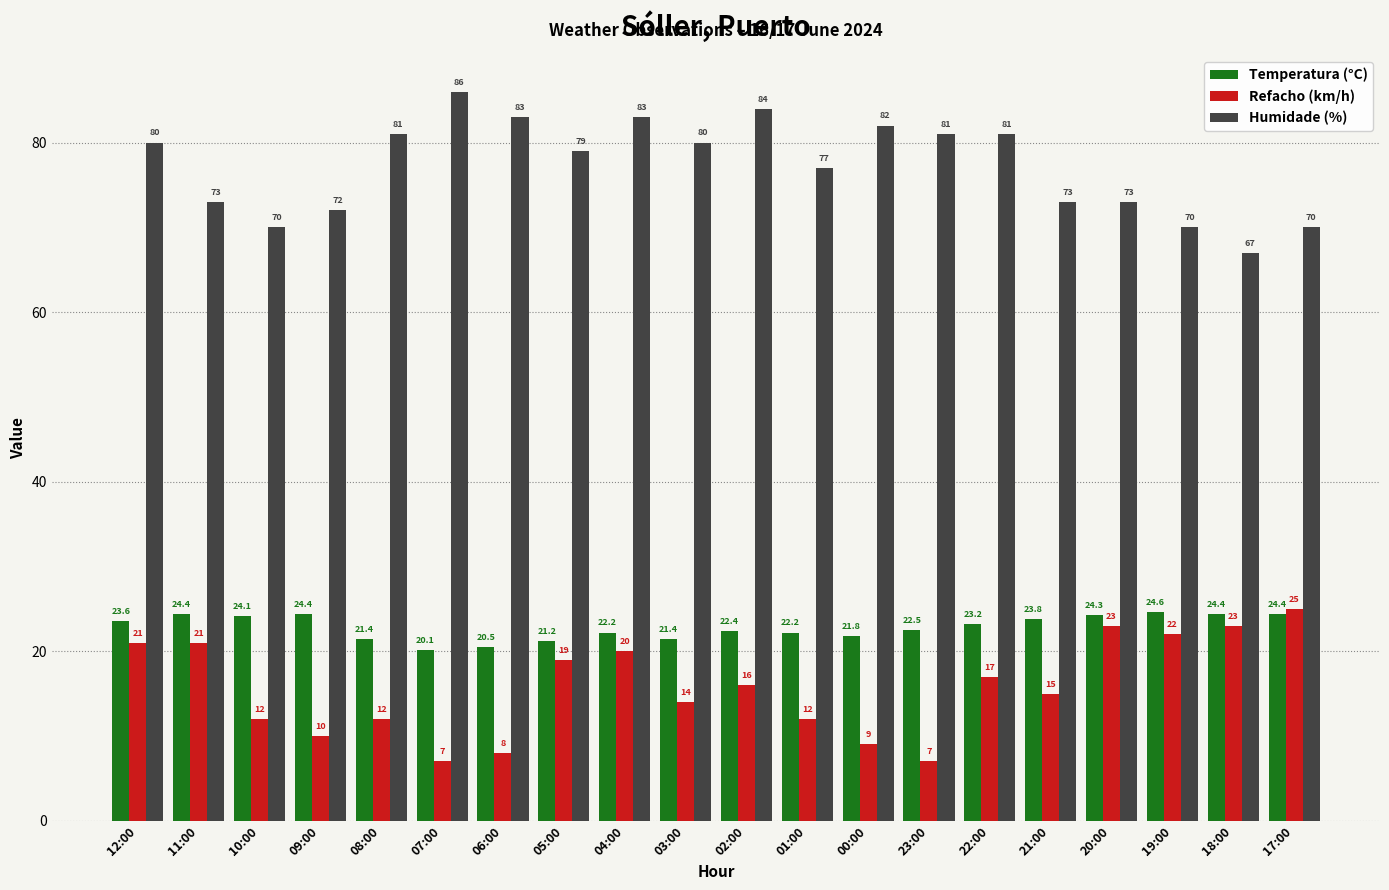

List the series in order of their peak value, highest first.

Humidade (%), Refacho (km/h), Temperatura (°C)